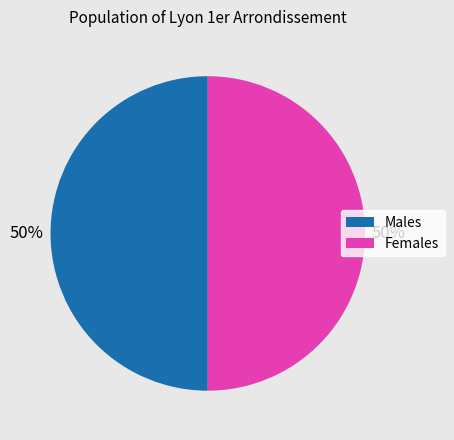

To the nearest percent, what is the average slice percentage?

50%